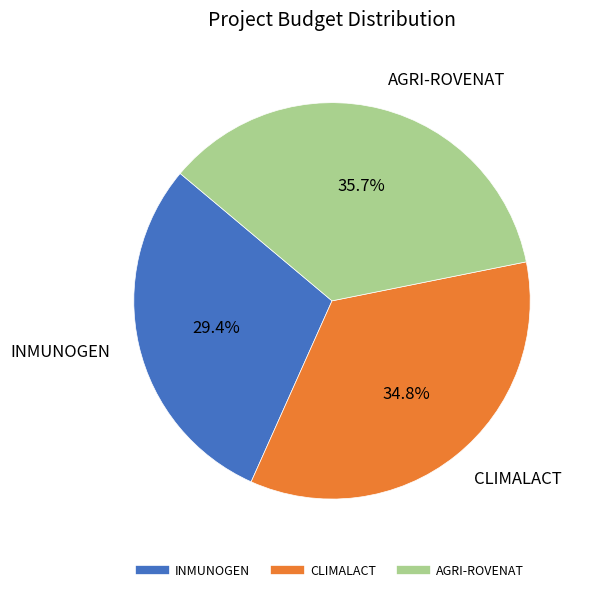

To the nearest percent, what portion does INMUNOGEN represent?

29%